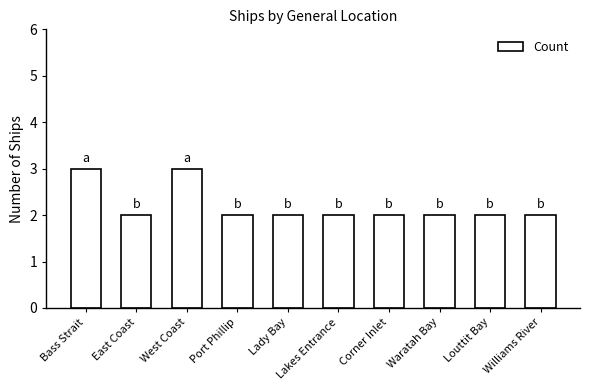

What is the sum of the values at Port Phillip and West Coast?

5